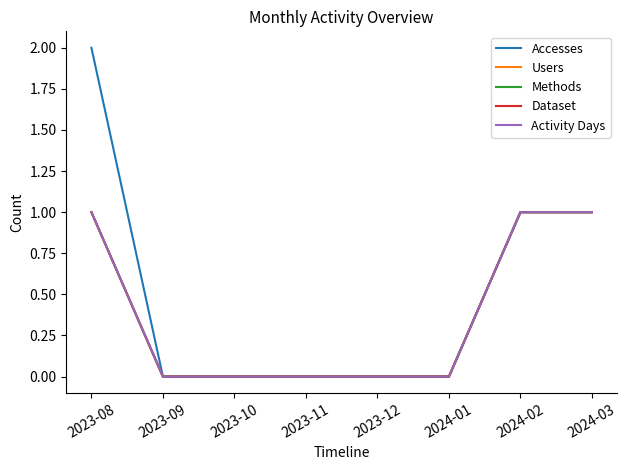

Does the chart have visible grid lines?

No